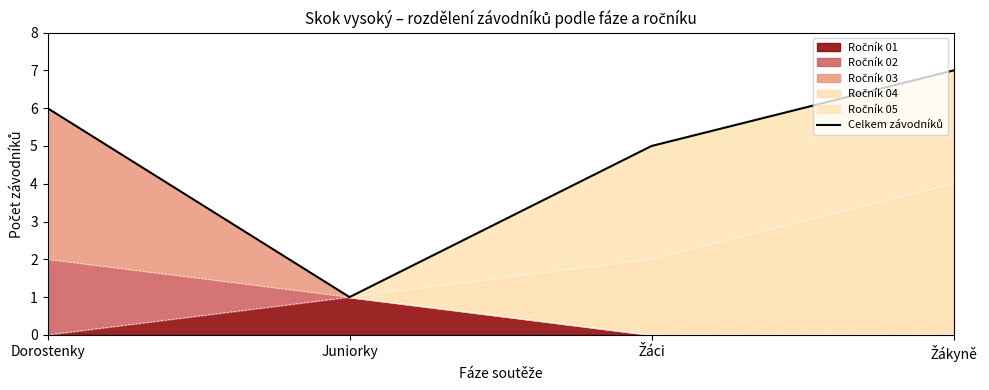

How many data points does each series have?

4